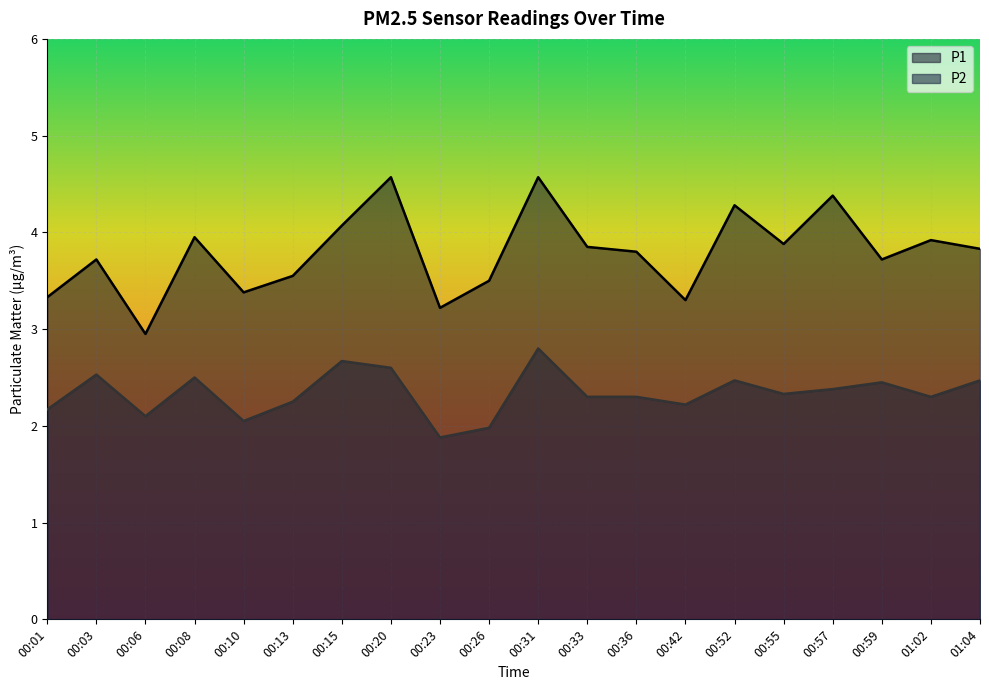

At which category does P1 reach its first local peak?

00:03